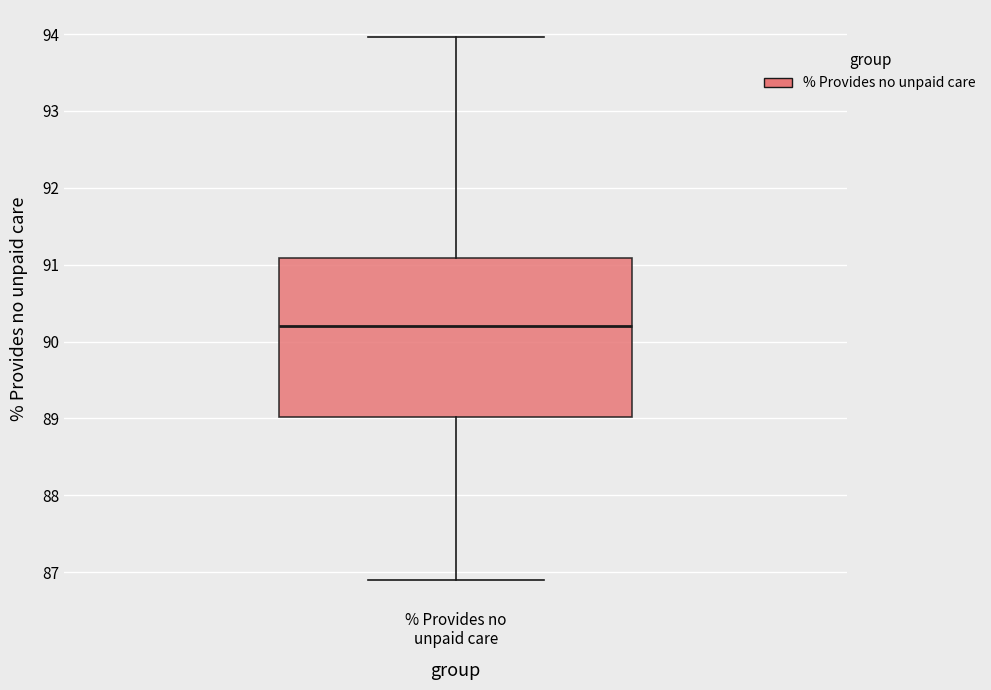

Transcribe this box plot: give where the median line is, the range the box spans, and where the two whiskers end, as read against the y-axis. The values are not printed on the chart, so give them approximately, as read against the axis.

median 90.2, box 89.0 to 91.1, whiskers 86.9 to 94.0